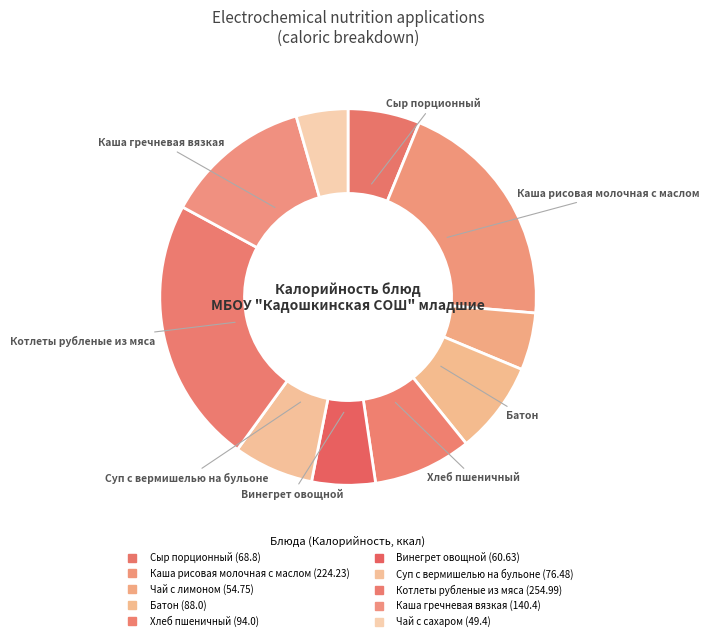

How many slices are in this pie chart?

10